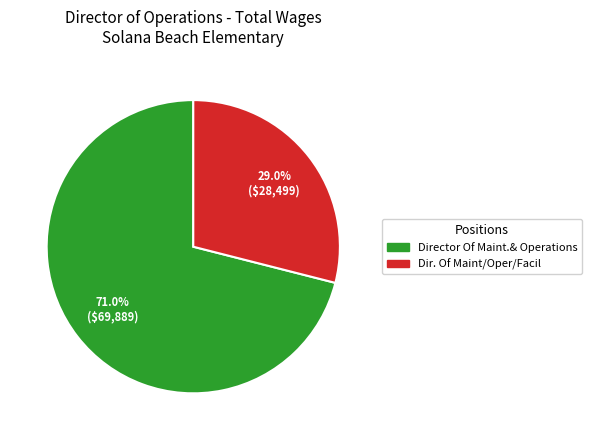

Rank the categories by value from lowest to highest.

Dir. Of Maint/Oper/Facil, Director Of Maint.& Operations